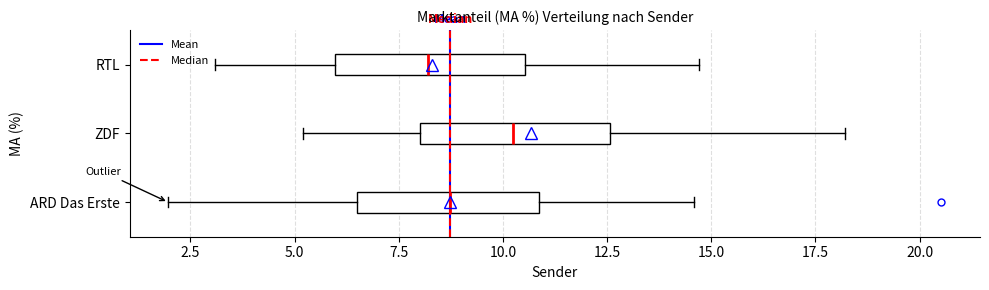

Where is the right edge of the box for ZDF on the x-axis? The values are not printed on the chart, so give them approximately, as read against the axis.

12.5